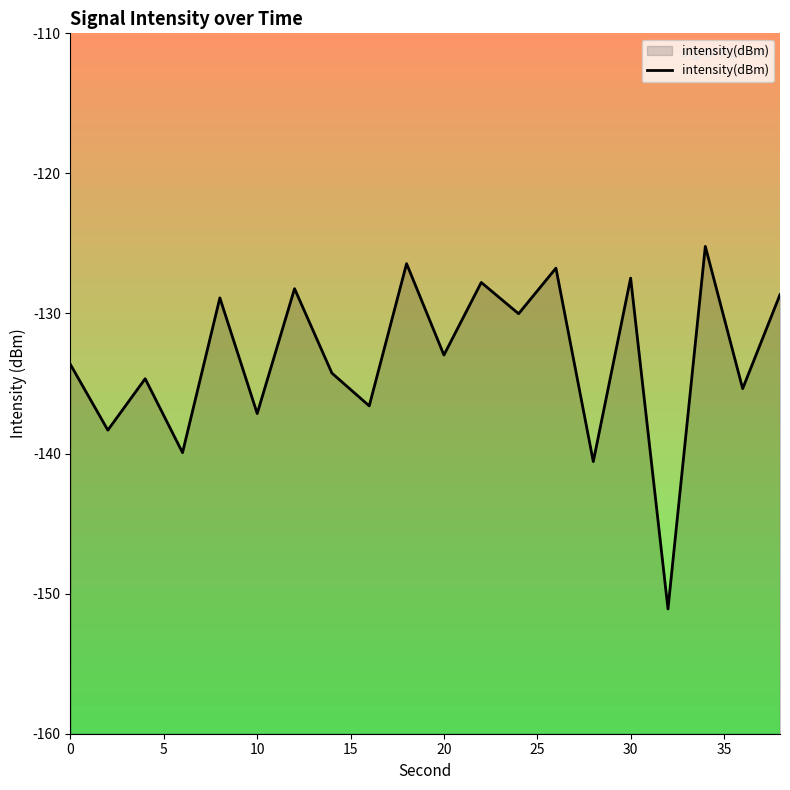

How many values are below -132?

11